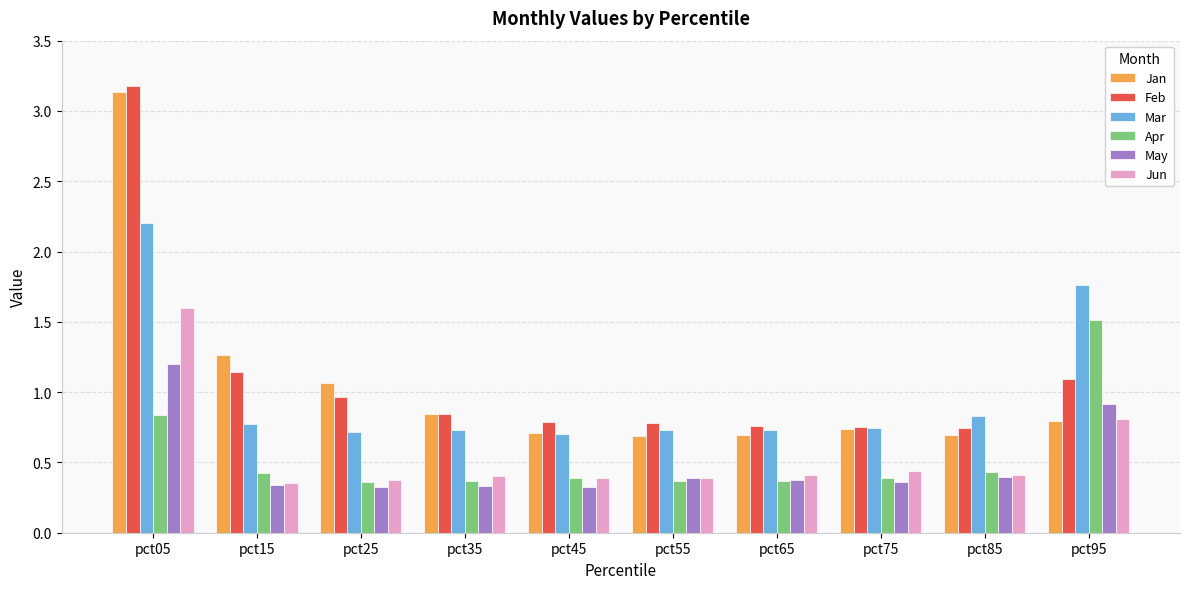

What is the sum of all May values?

5.0